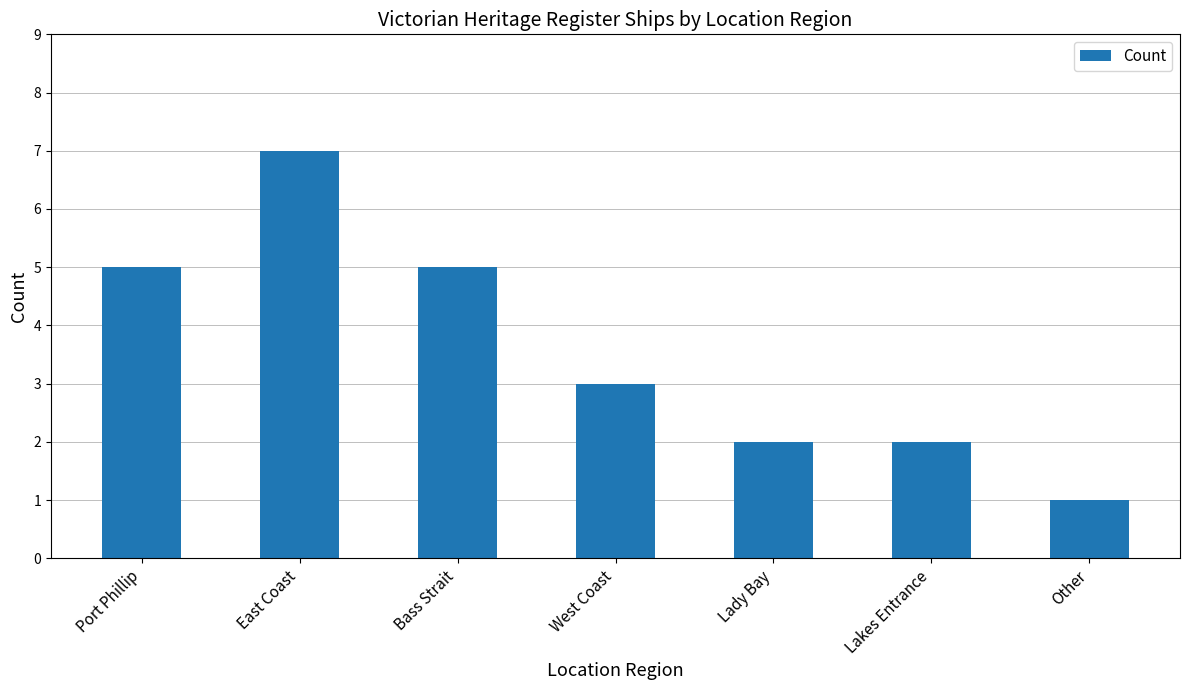

What is the sum of all values?

25